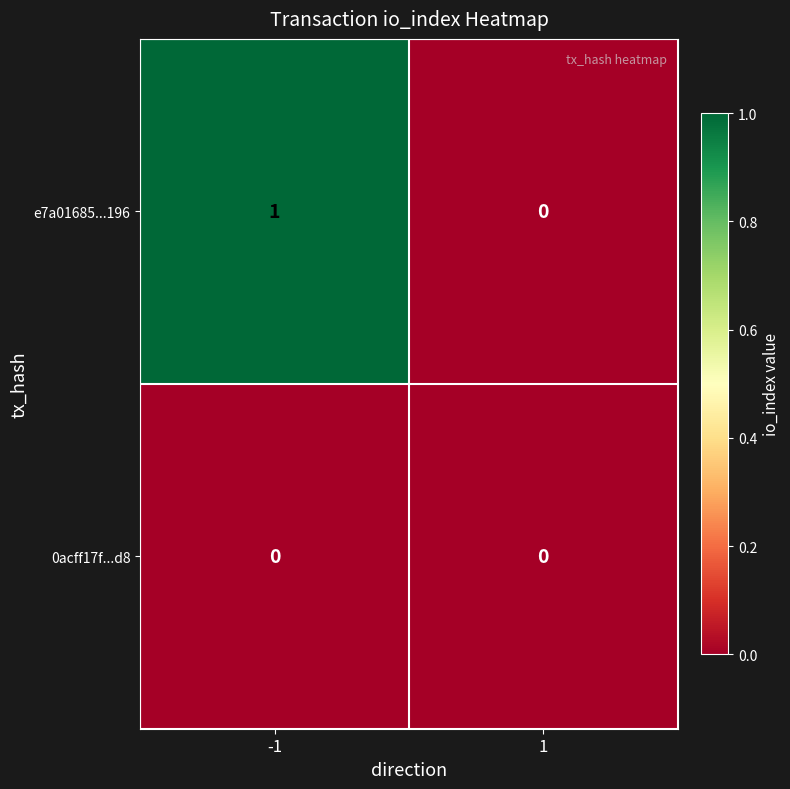

Which series has the largest total across all categories?

e7a01685...196